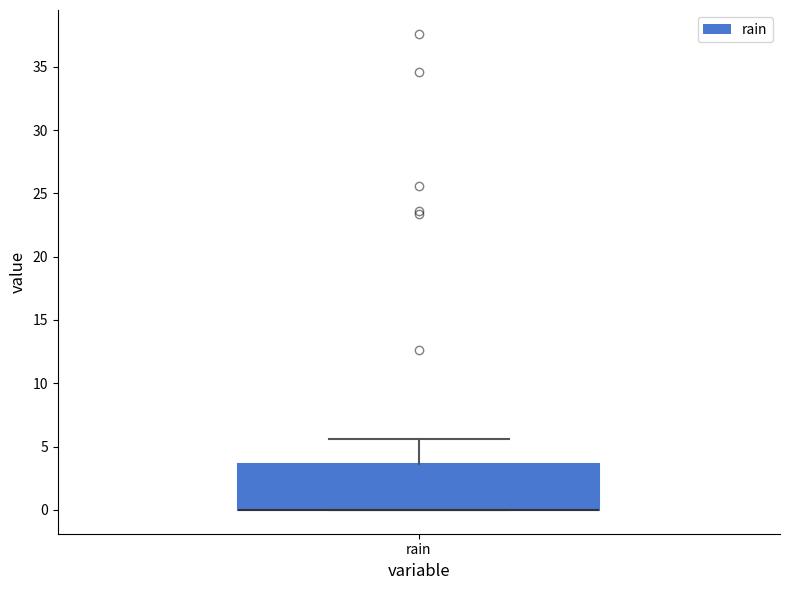

Read this box plot against the y-axis: the position of the median line, the range covered by the box, and the ends of both whiskers. The values are not printed on the chart, so give them approximately, as read against the axis.

median 0.0 (drawn on the box's lower edge), box 0.0 to 3.5, whiskers 0.0 to 5.5